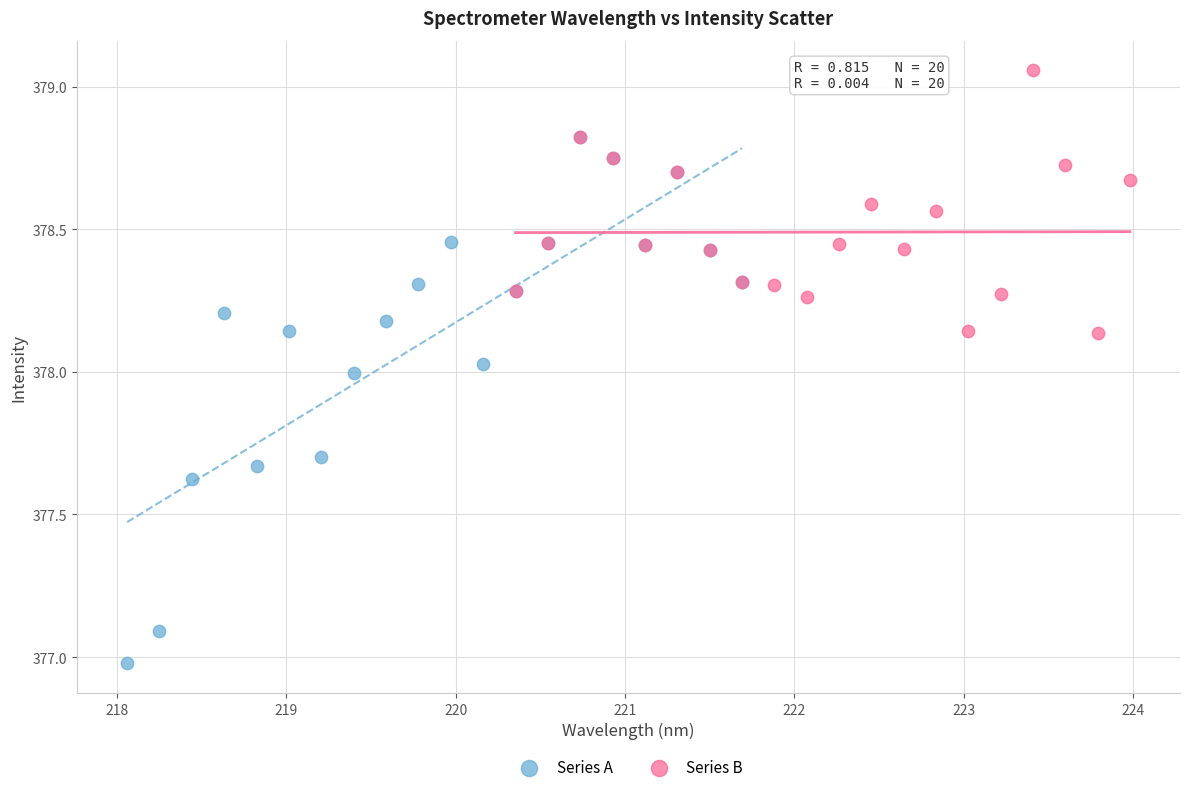

Which series has the widest spread of Y values?

Series A